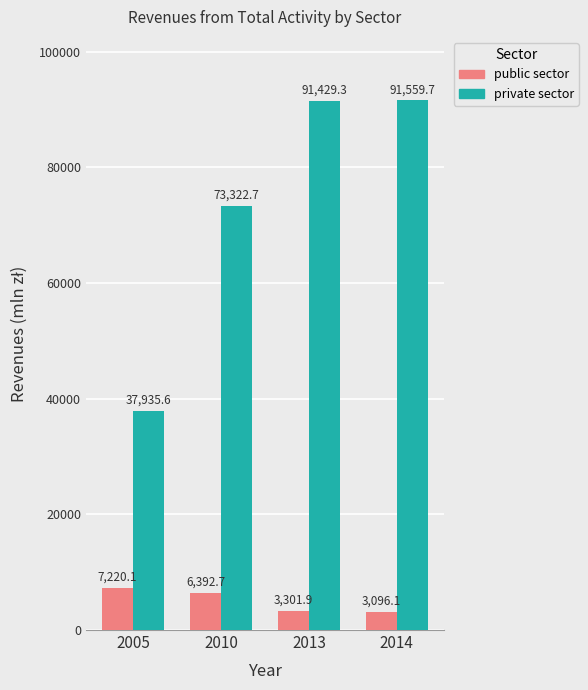

List the series in order of their peak value, highest first.

private sector, public sector